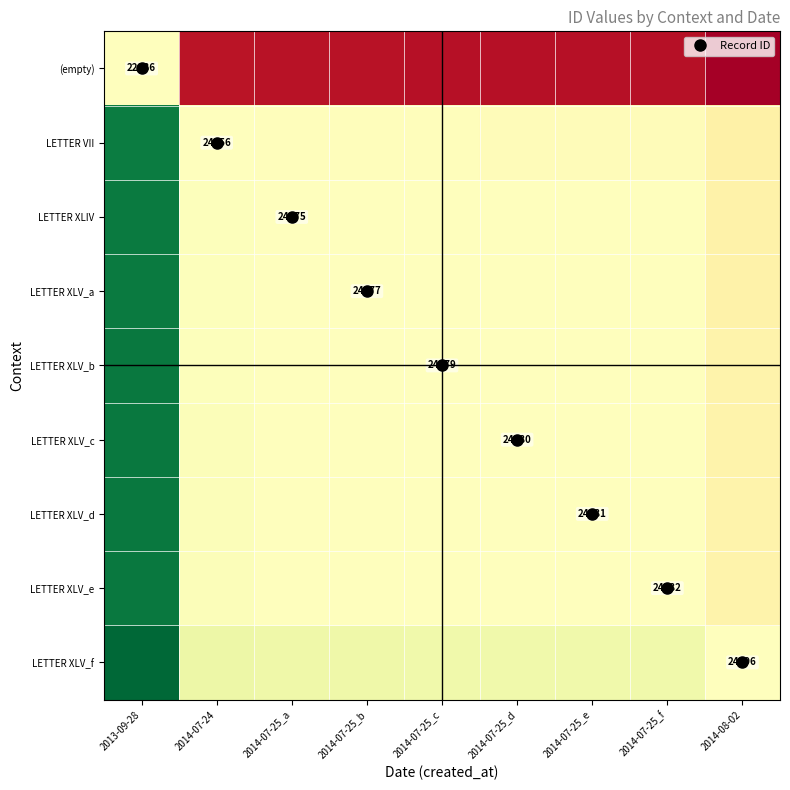

The LETTER XLV_b series shows 14186 at 2014-07-25_c. True or false?

False